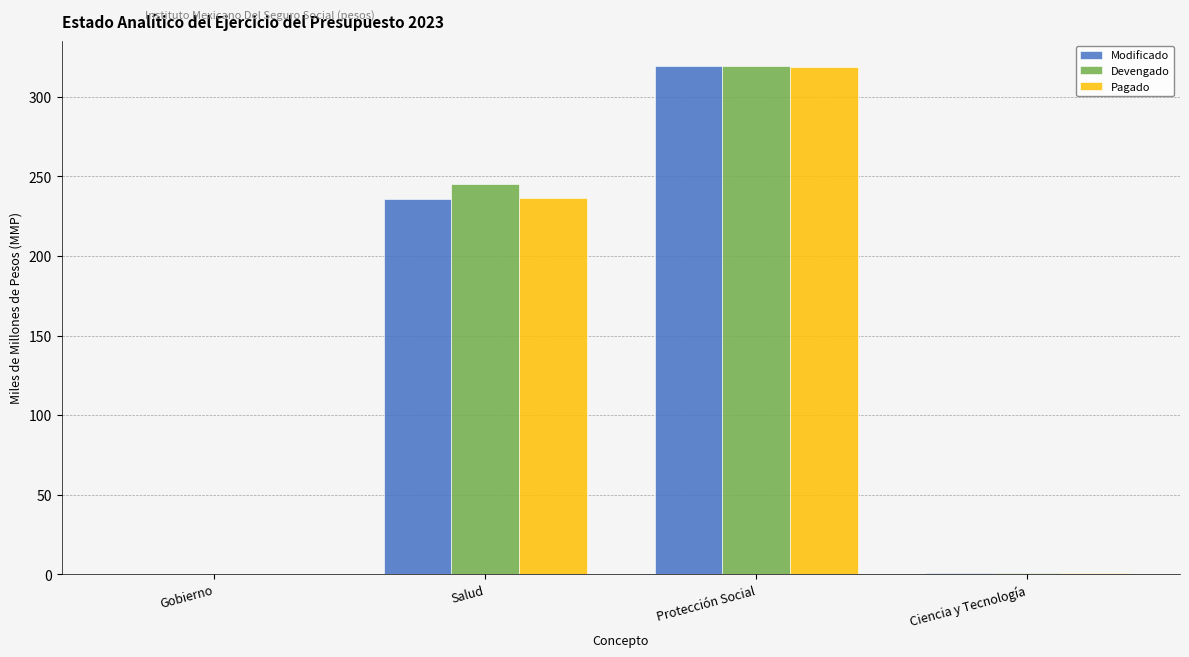

What is the sum of all Devengado values?

565.9